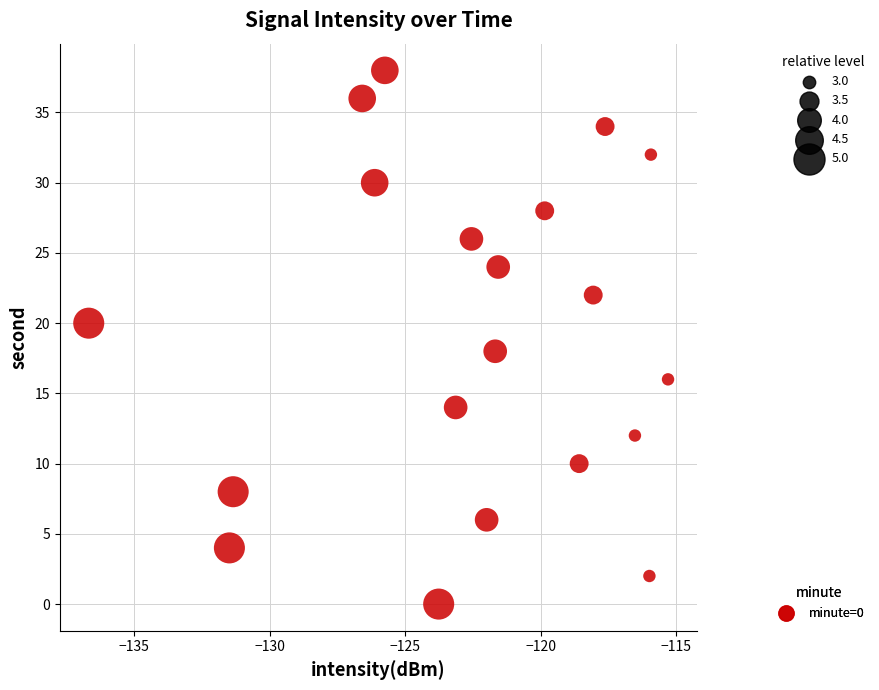

What is the range of Y values (max minus min)?

38